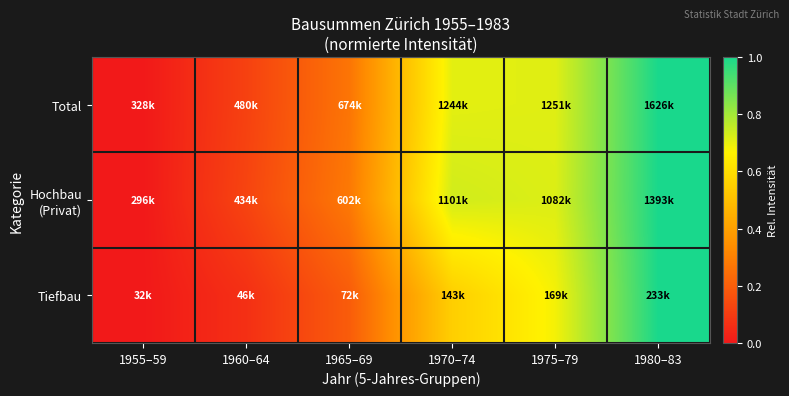

How many series are shown in this chart?

3